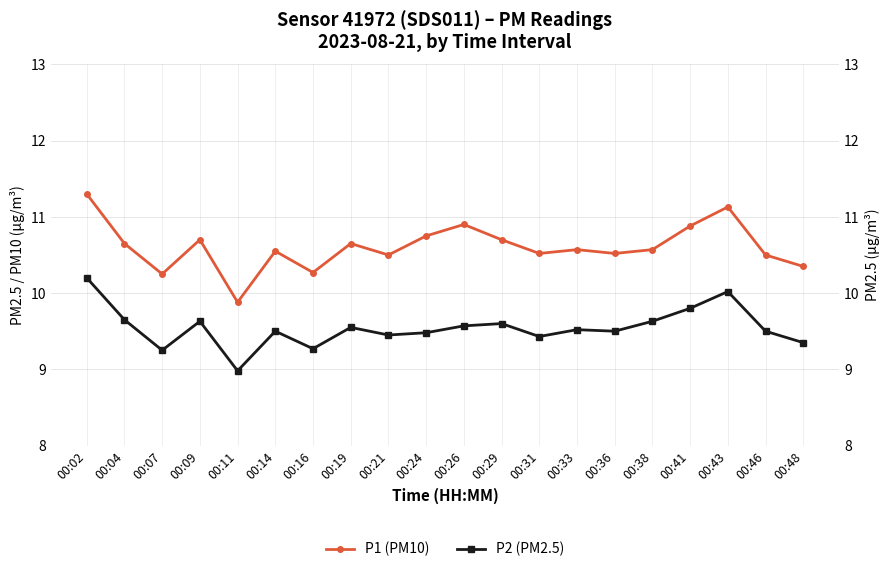

Which category has the highest value in the P2 (PM2.5) series?

00:02